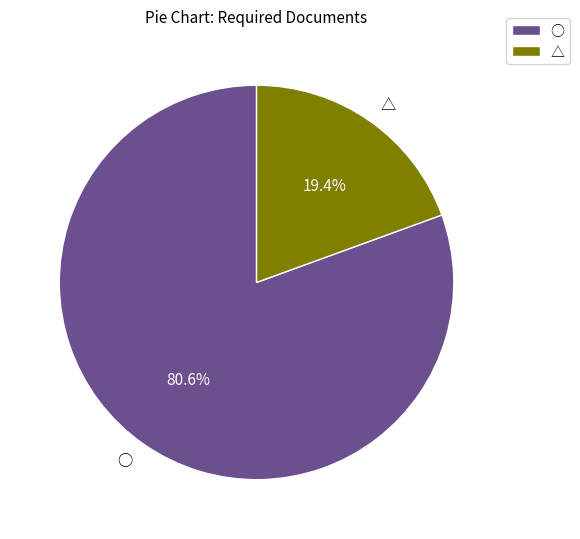

Rank the categories by value from highest to lowest.

○, △